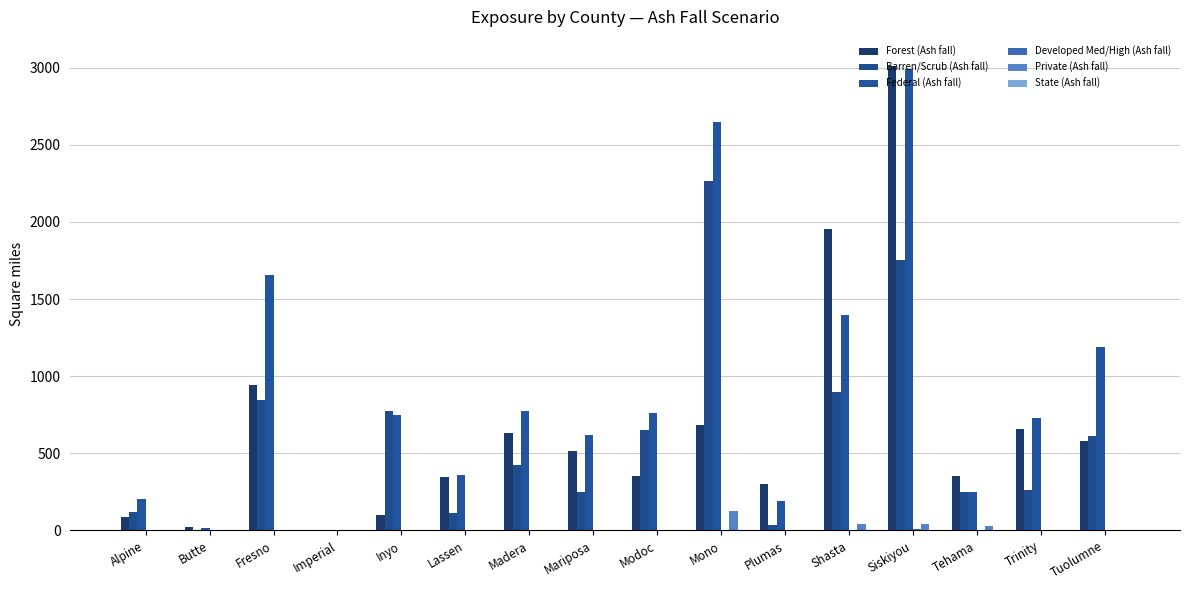

Is it true that Federal (Ash fall) equals 808.6 at Mariposa?

False